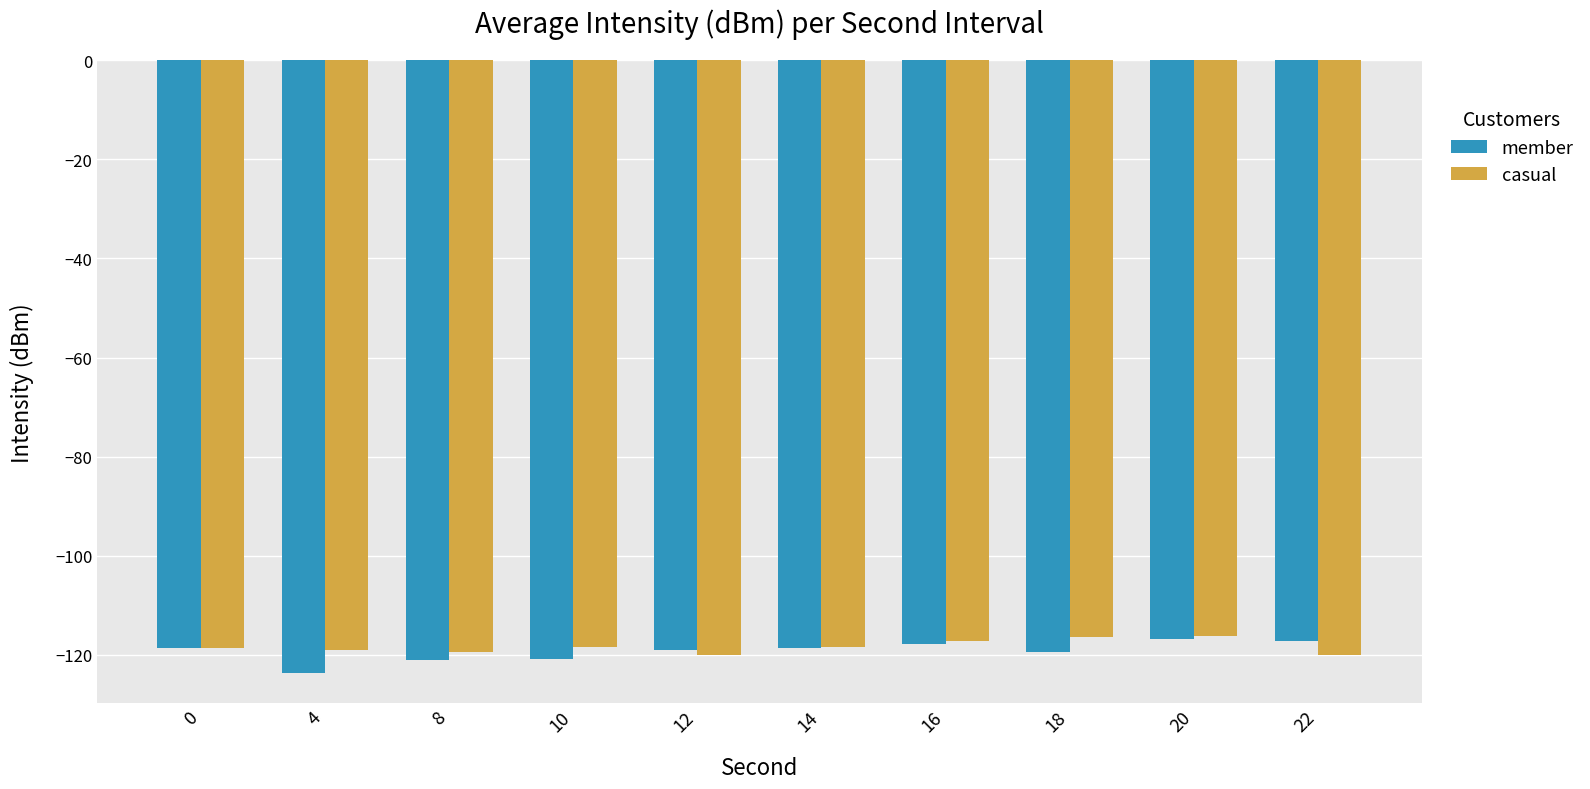

Count the number of data series in this chart.

2